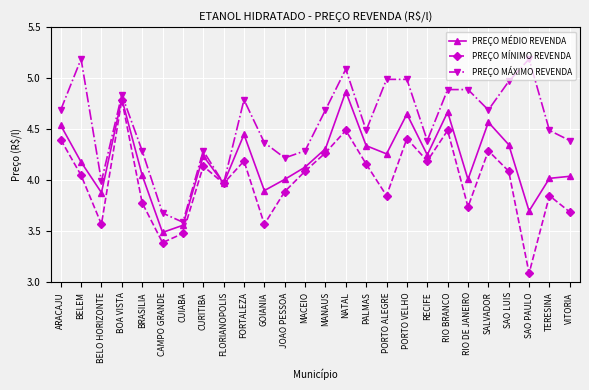

What is the value of the PREÇO MÁXIMO REVENDA point at the 2nd from the left?

5.2